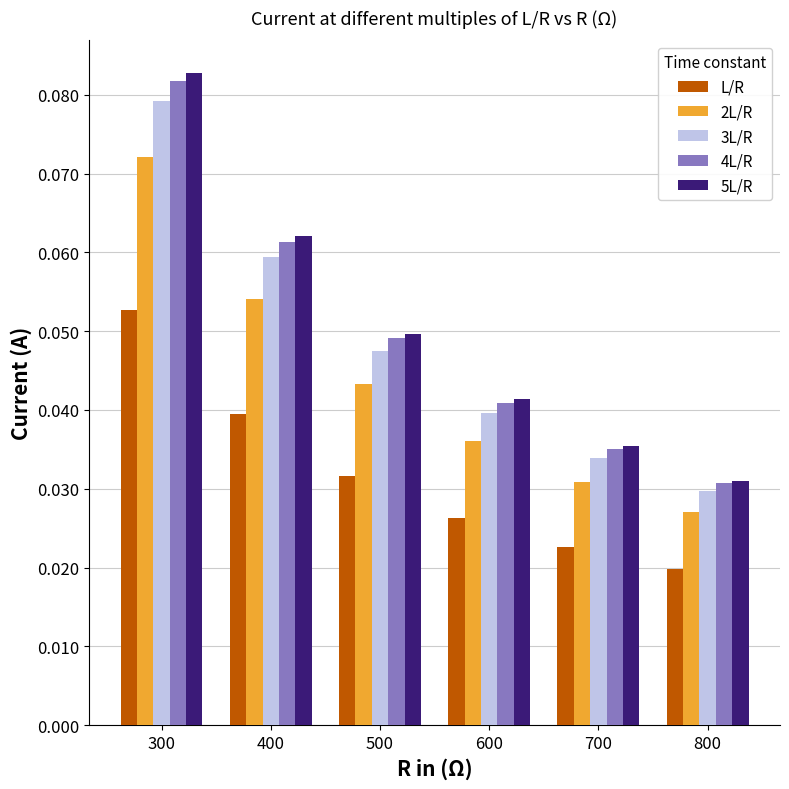

At which label is L/R closest to 0?

800